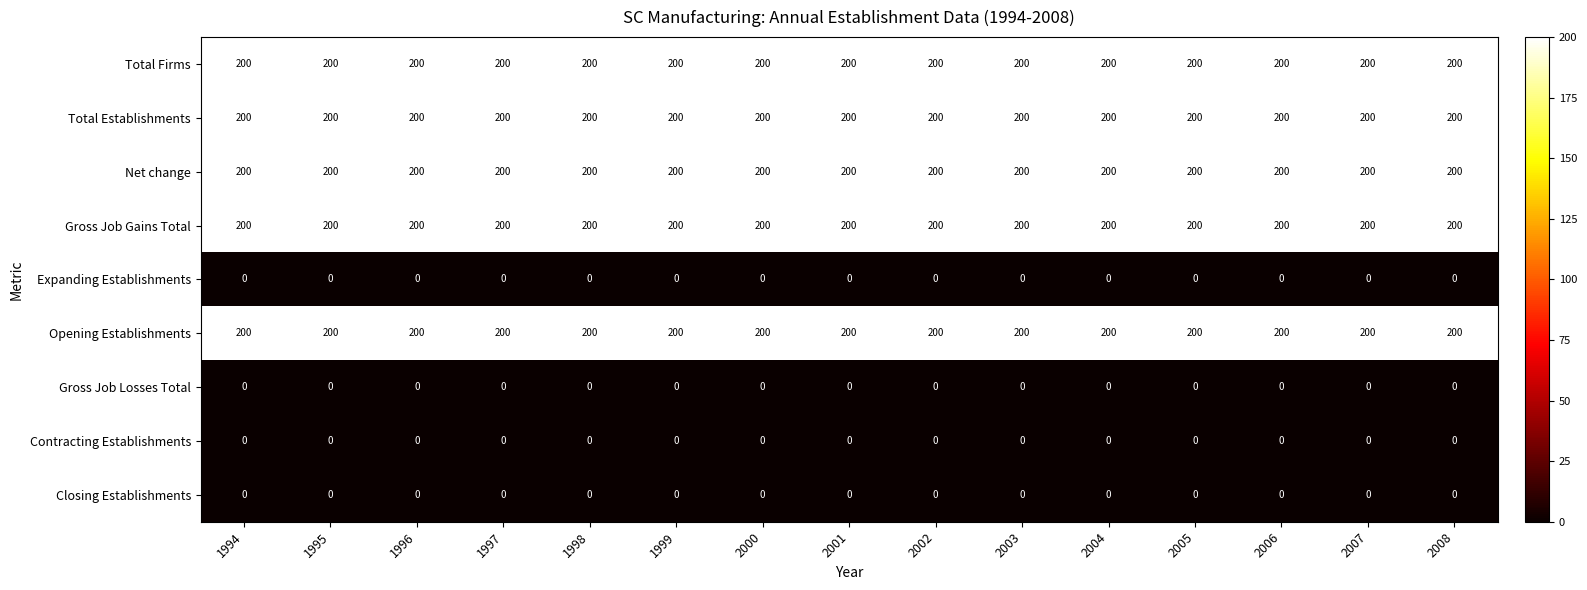

What is the difference between the highest and lowest values at 2002?

200